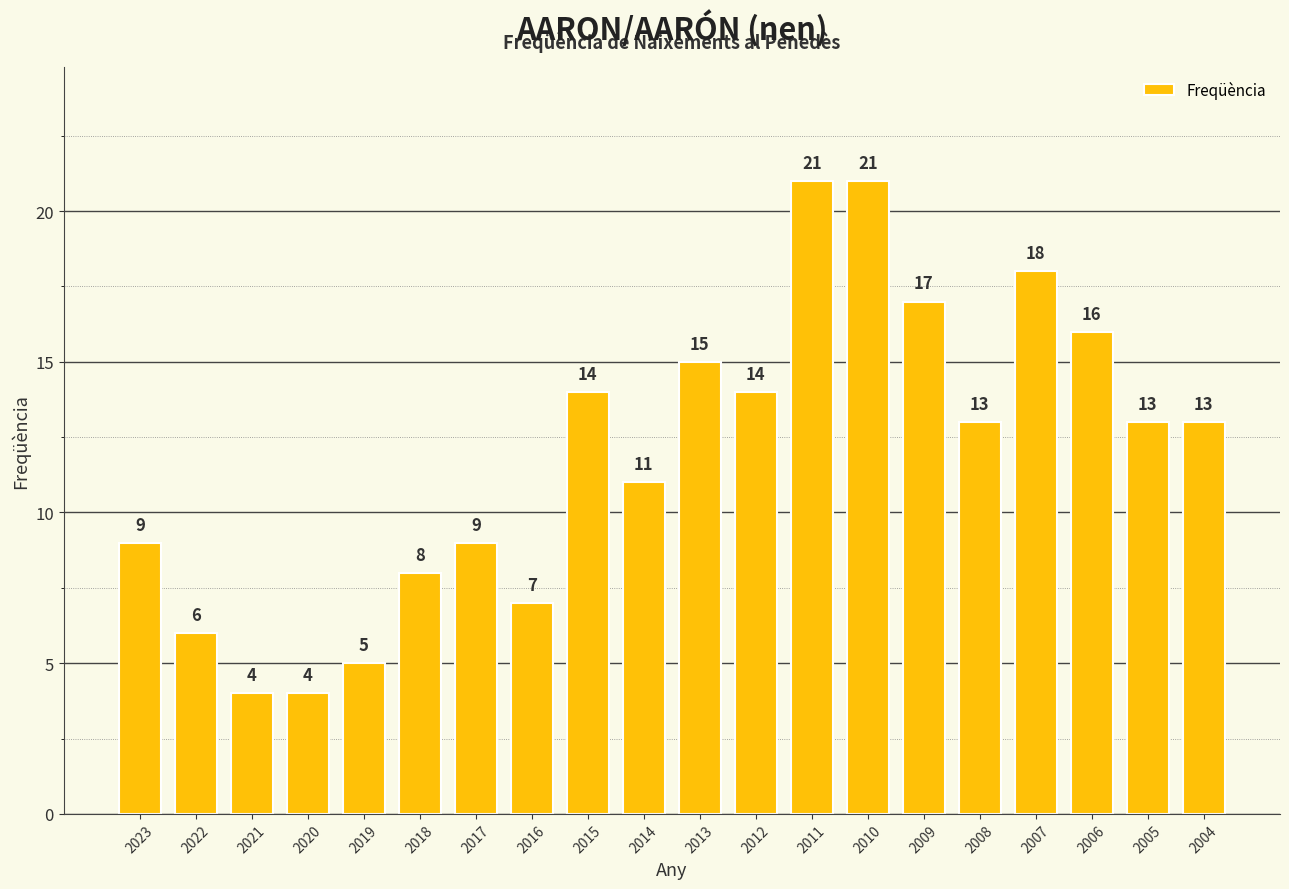

What is the value of the 18th bar from the left?

16